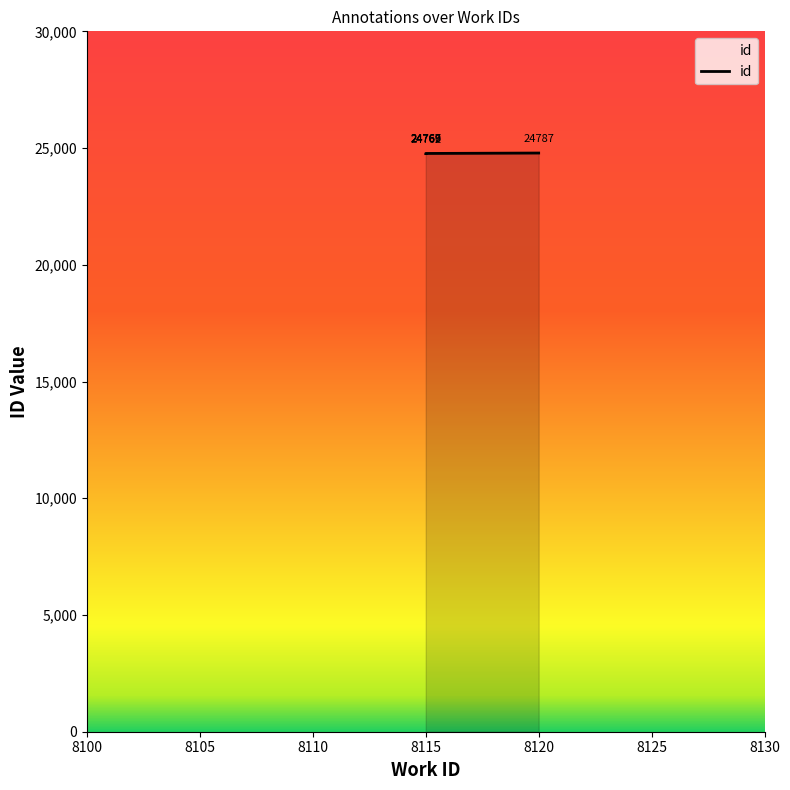

How many lines are shown in the chart?

1